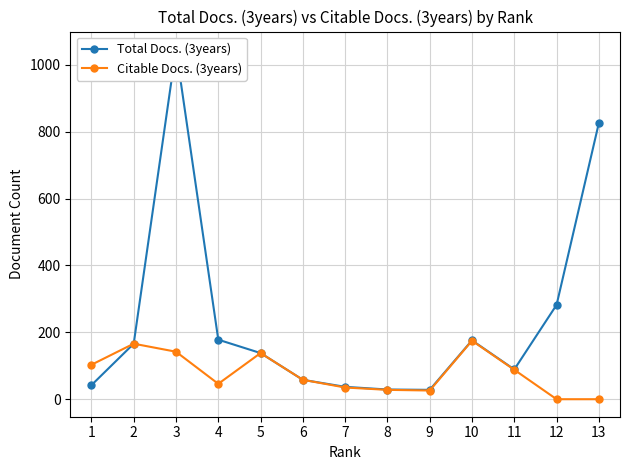

Which category has the highest value in the Total Docs. (3years) series?

3